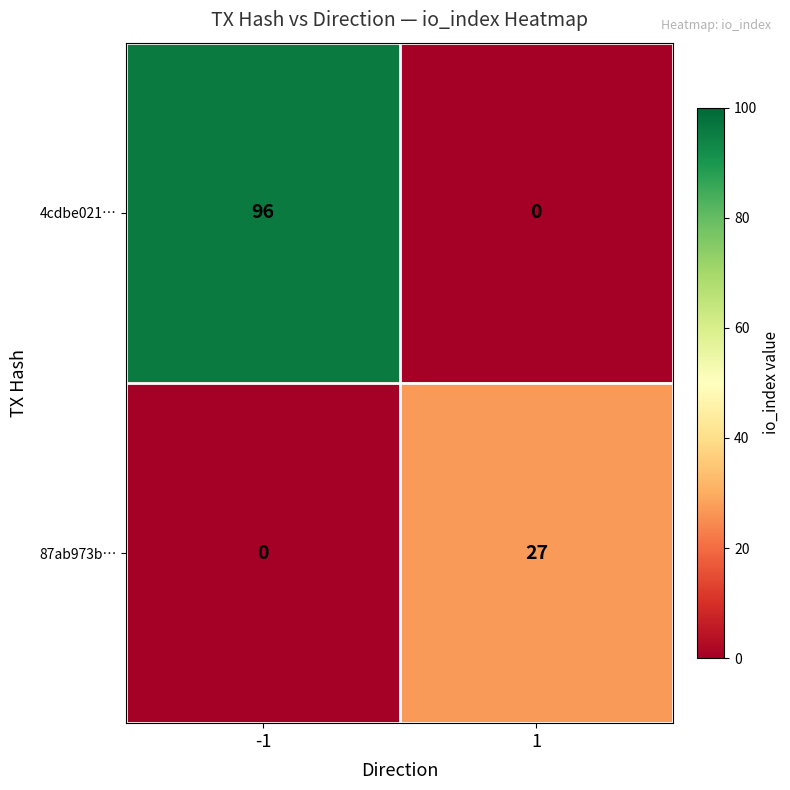

Count the number of categories in the chart.

2